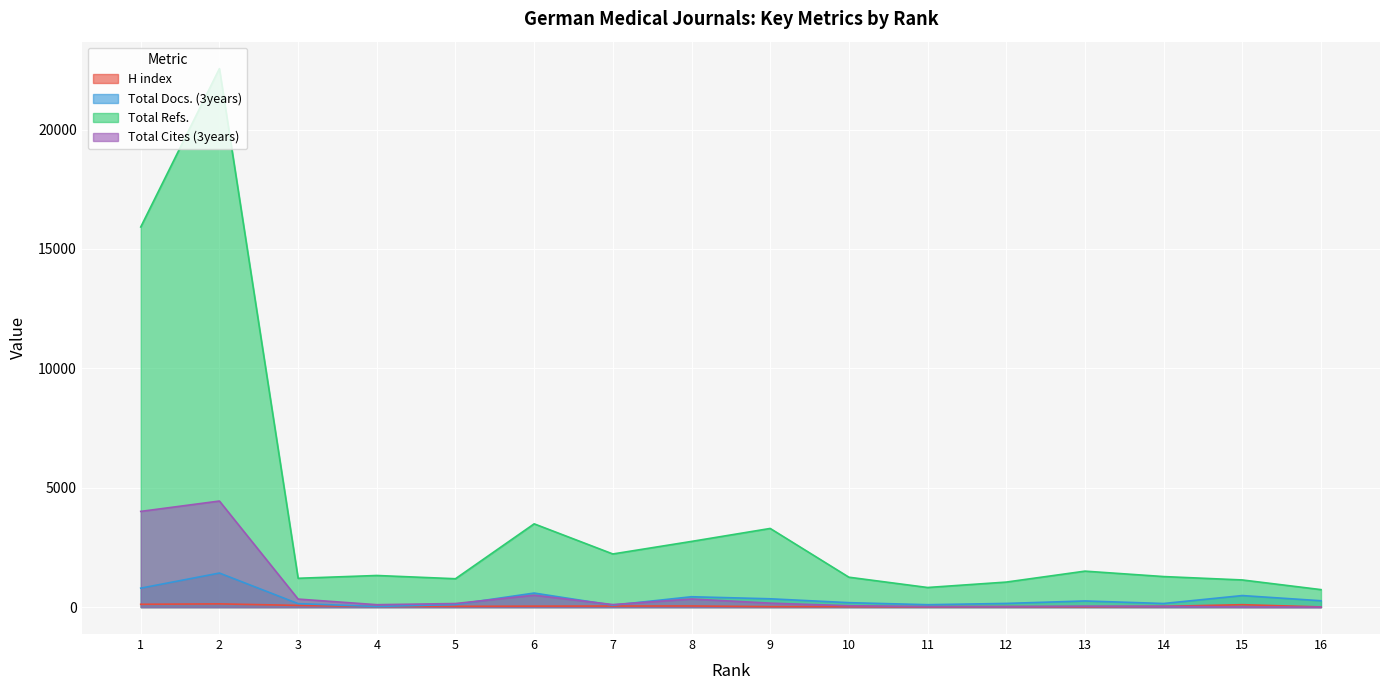

How many data points does each series have?

16